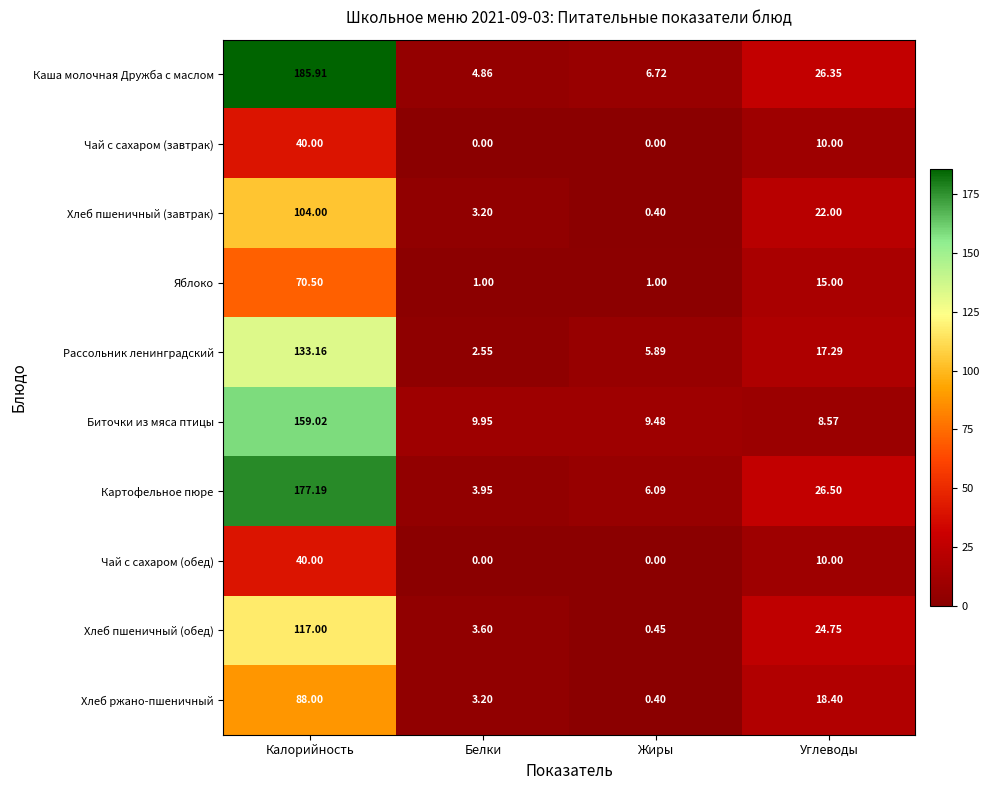

Which category has the highest value across all series?

Калорийность